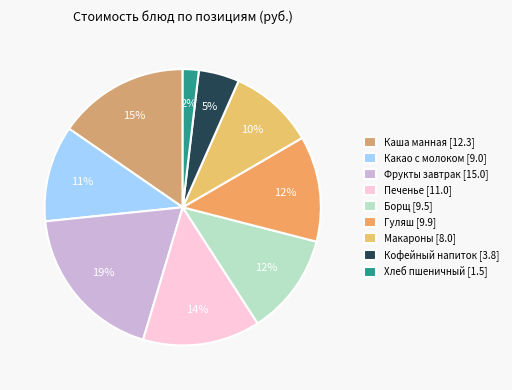

How many slices are in this pie chart?

9